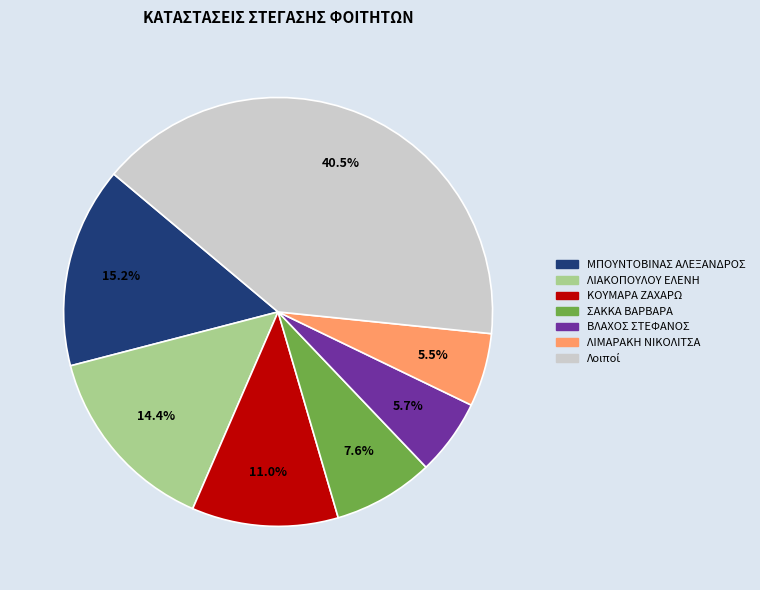

Is there any slice that represents more than half of the pie?

No